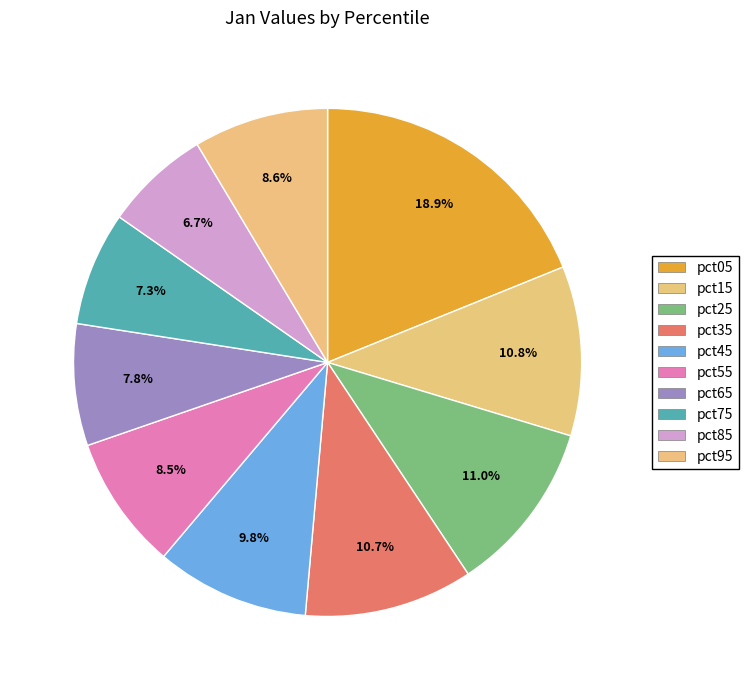

Is there a majority slice in this chart?

No